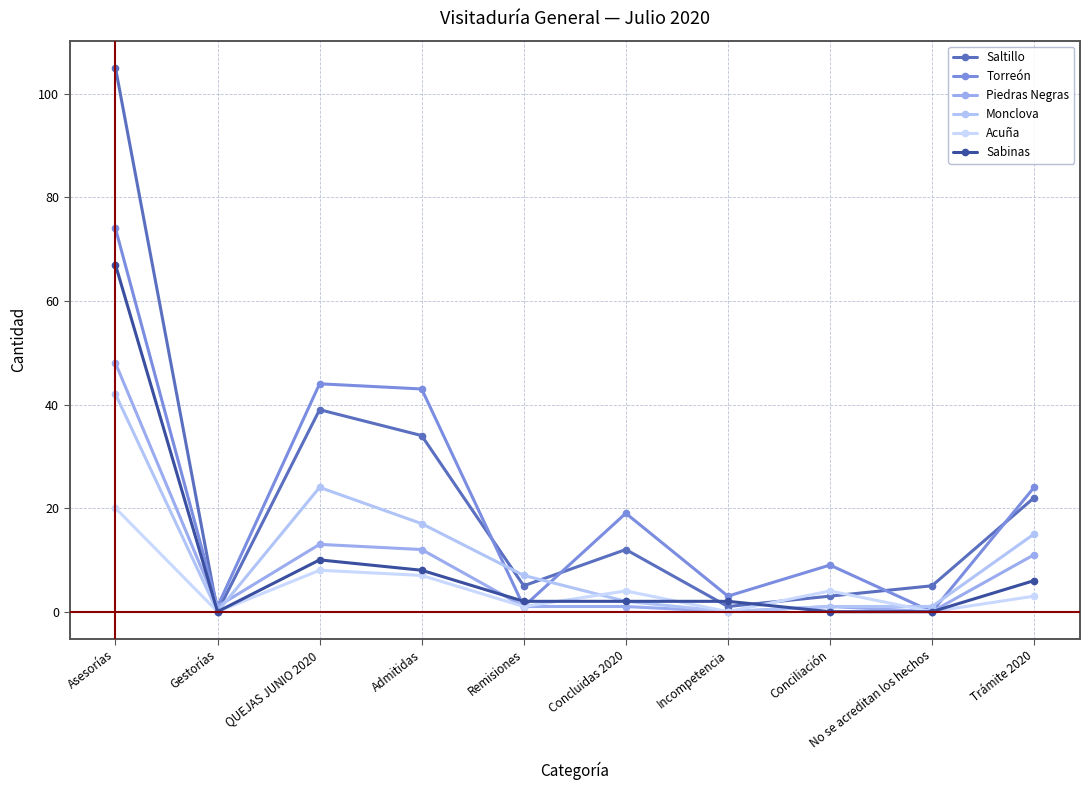

What are all the series names shown in the legend?

Saltillo, Torreón, Piedras Negras, Monclova, Acuña, Sabinas